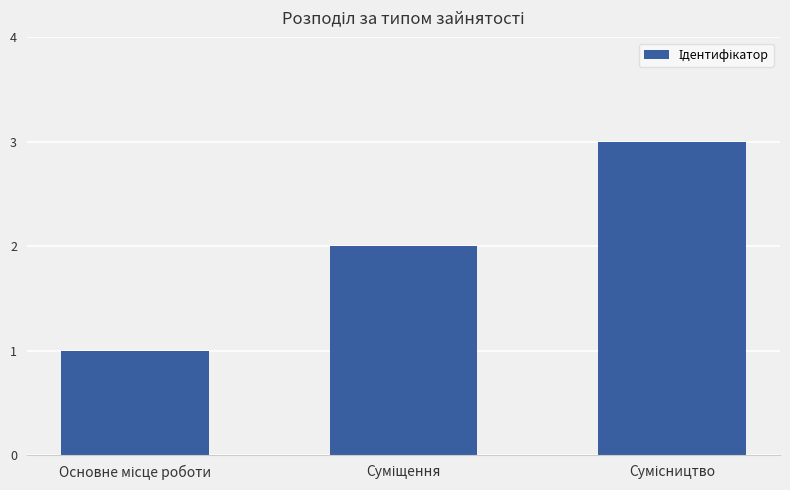

Does the chart contain stacked bars?

No